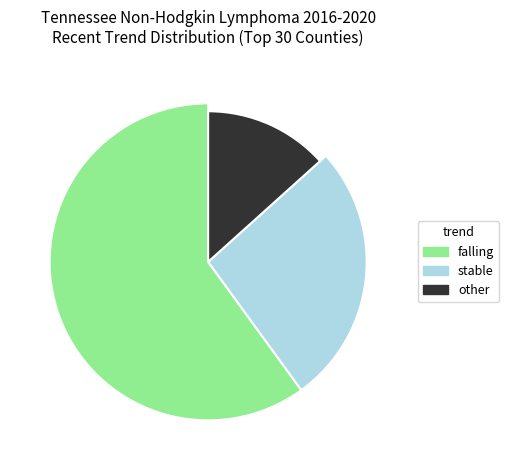

To the nearest percent, what portion does stable represent?

27%